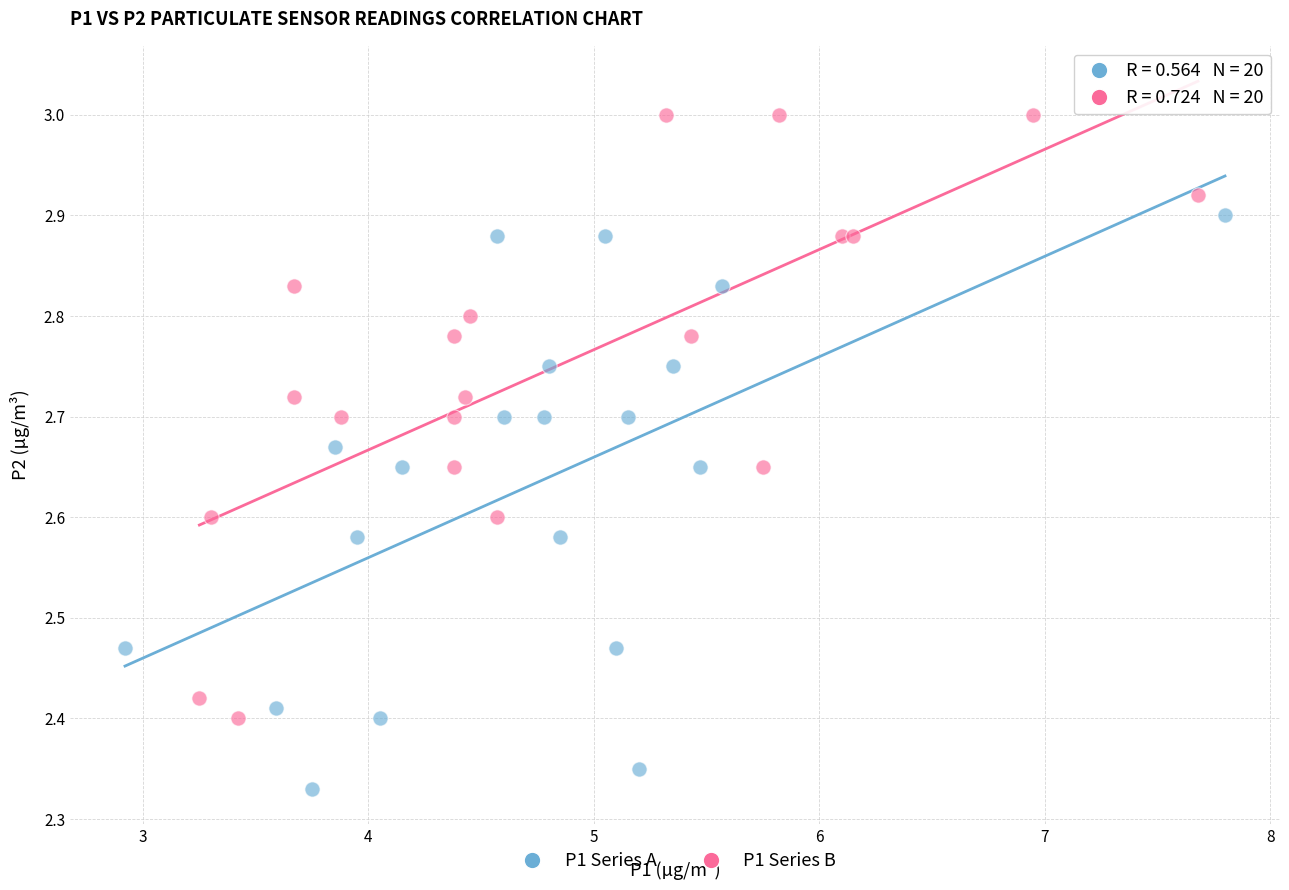

Which series reaches the maximum Y coordinate?

P1 Series B